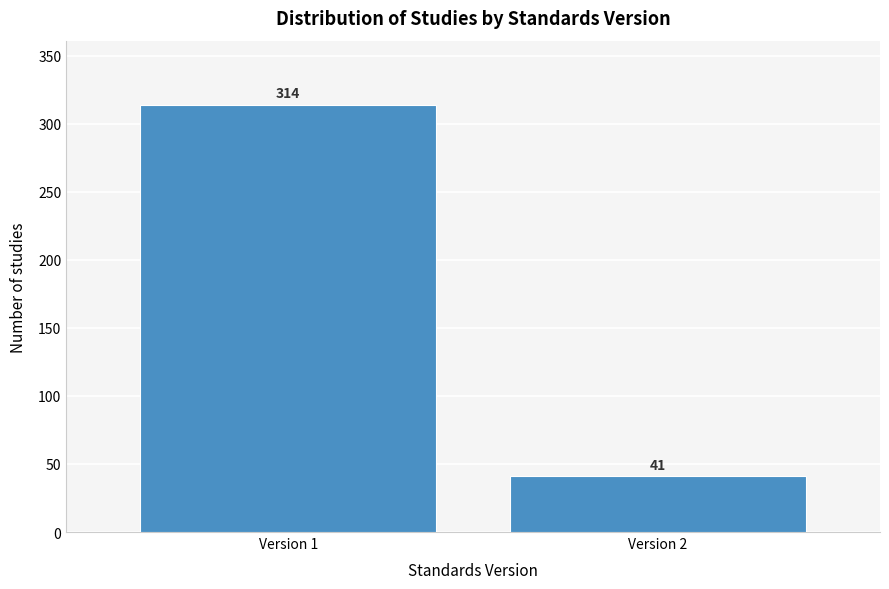

Reading left to right, extract all data points from this chart.

314	41